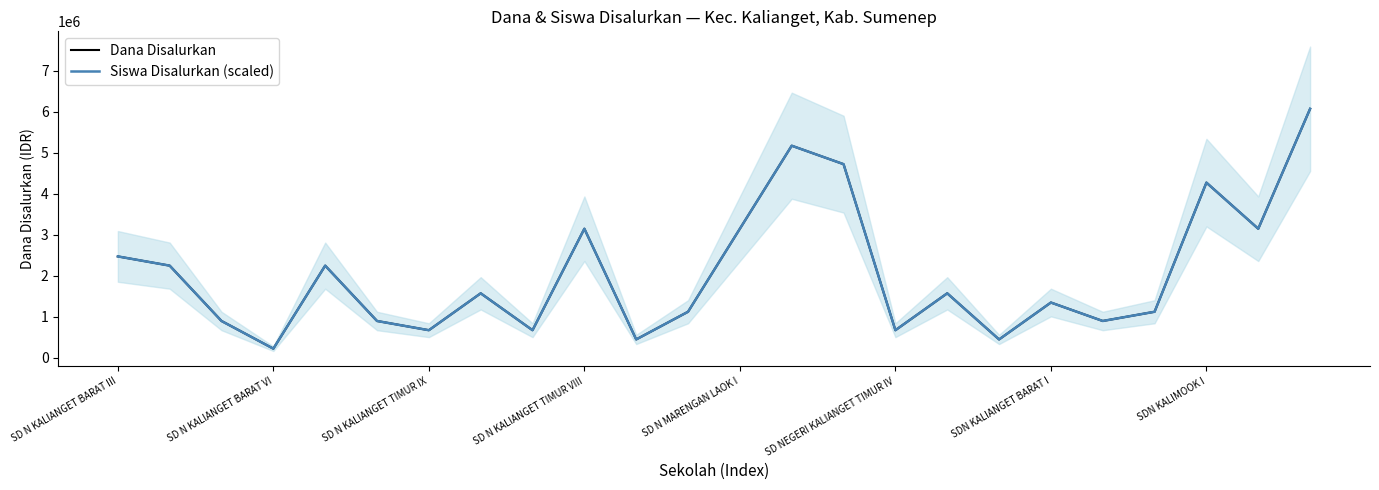

True or false: Dana Disalurkan and Siswa Disalurkan (scaled) cross at least once.

False